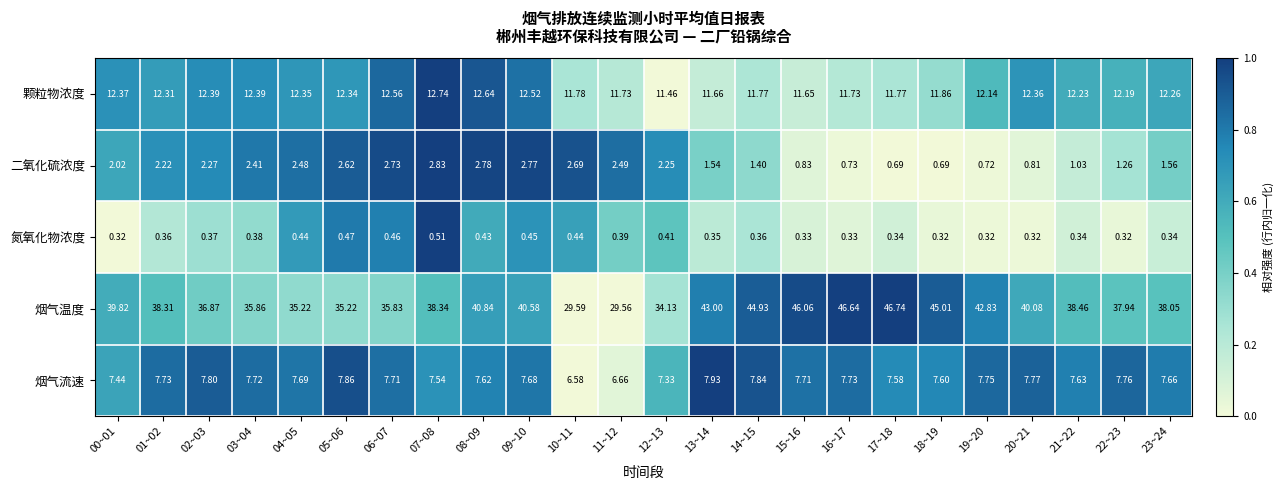

List the series in order of their peak value, highest first.

烟气温度, 颗粒物浓度, 烟气流速, 二氧化硫浓度, 氮氧化物浓度